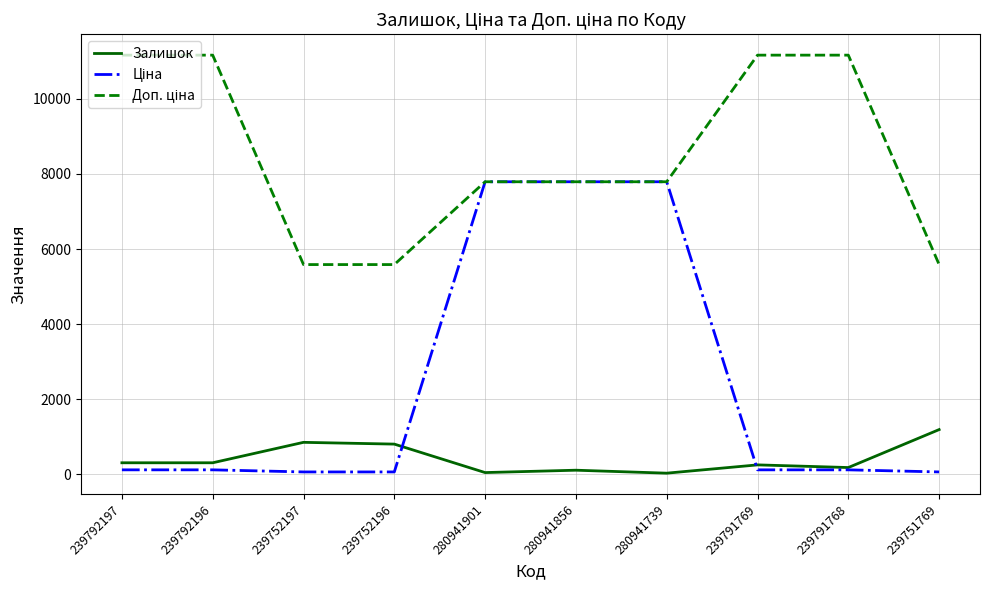

The Залишок series shows 1304.3 at 239752196. True or false?

False